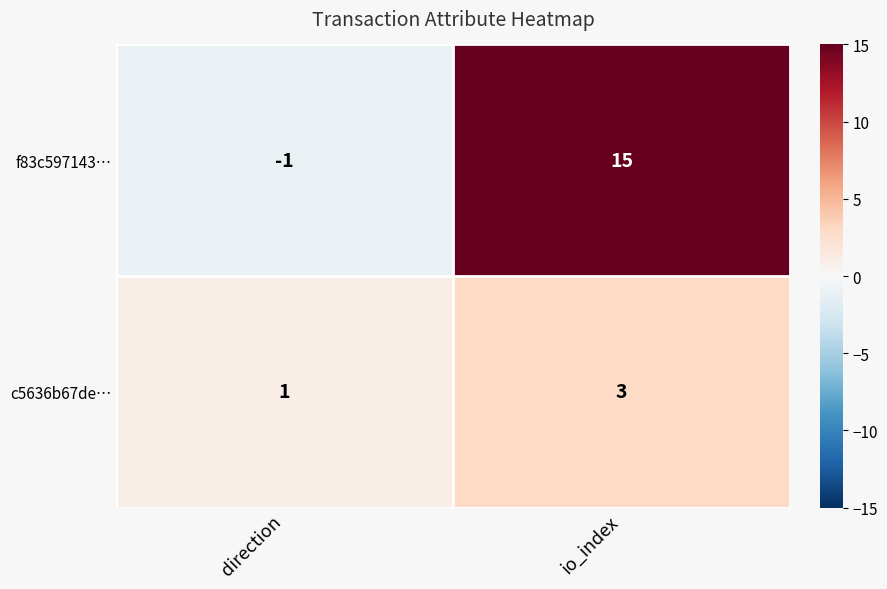

The value of c5636b67de… at io_index is 3. True or false?

True